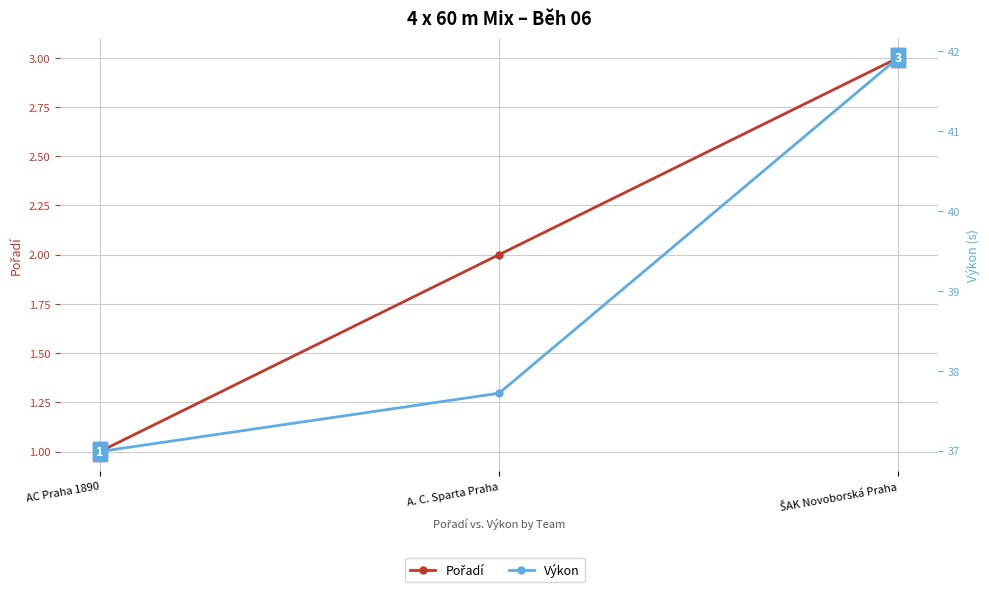

What is the difference between the highest and lowest values at ŠAK Novoborská Praha?

38.9